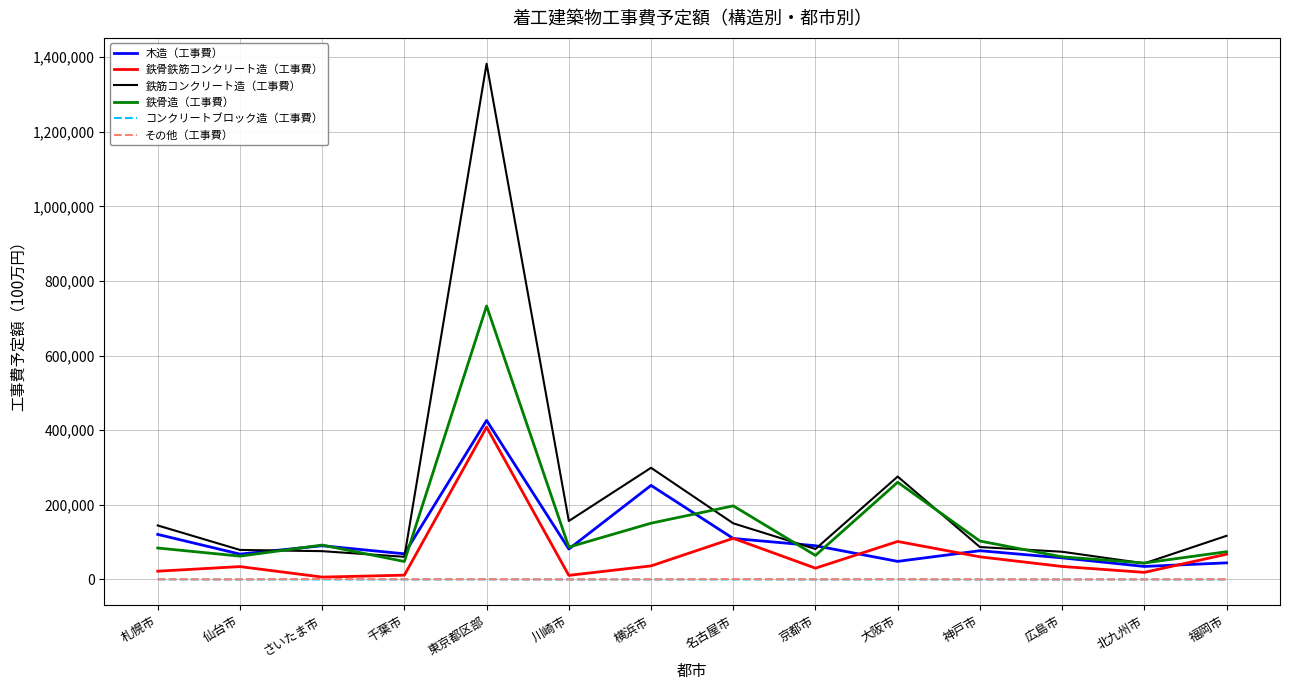

True or false: 鉄骨造（工事費） has a value of 150664 at 横浜市.

True